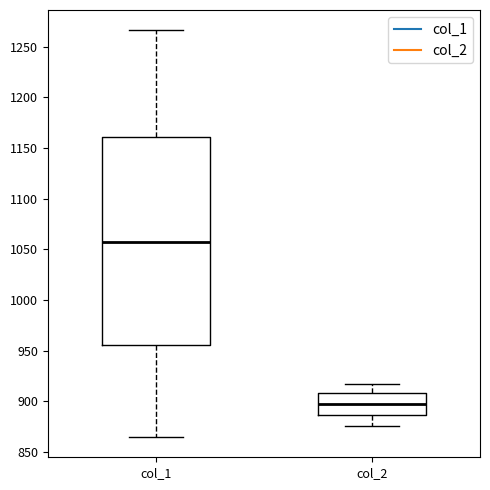

Which box has the highest median line?

col_1